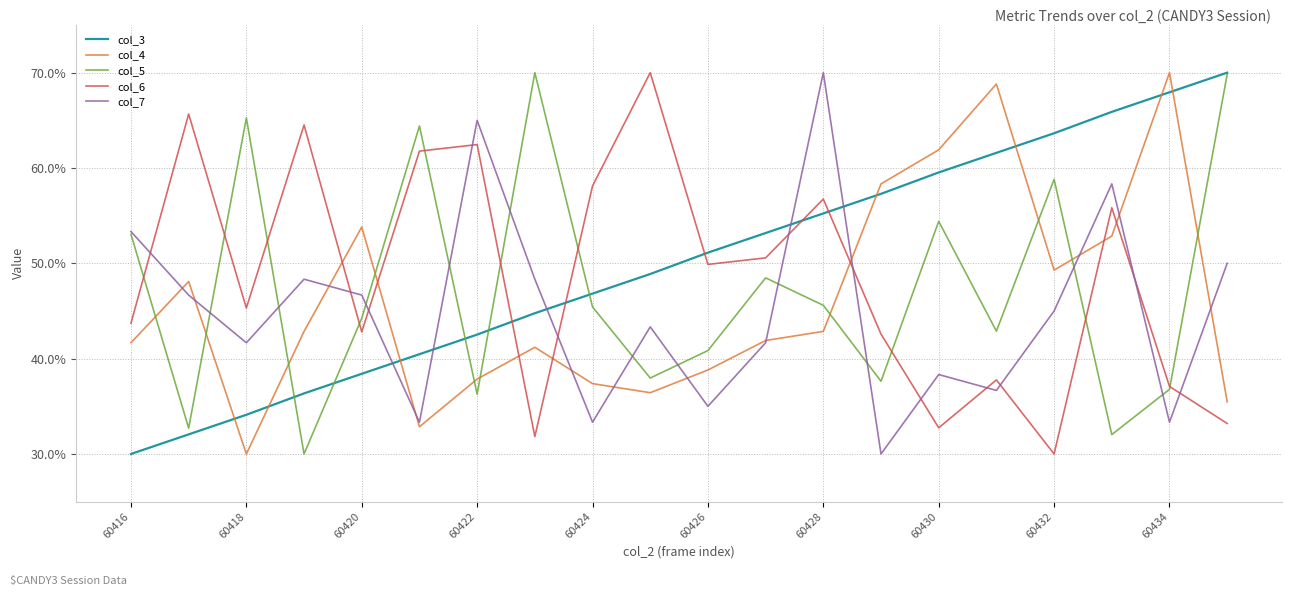

List the series in order of their overall mean, lowest first.

col_7, col_4, col_5, col_6, col_3